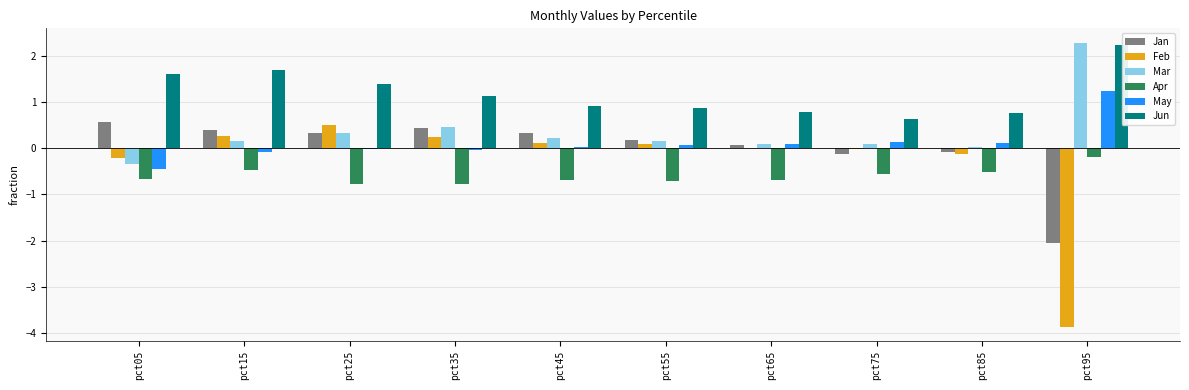

At which label is May closest to 0?

pct25